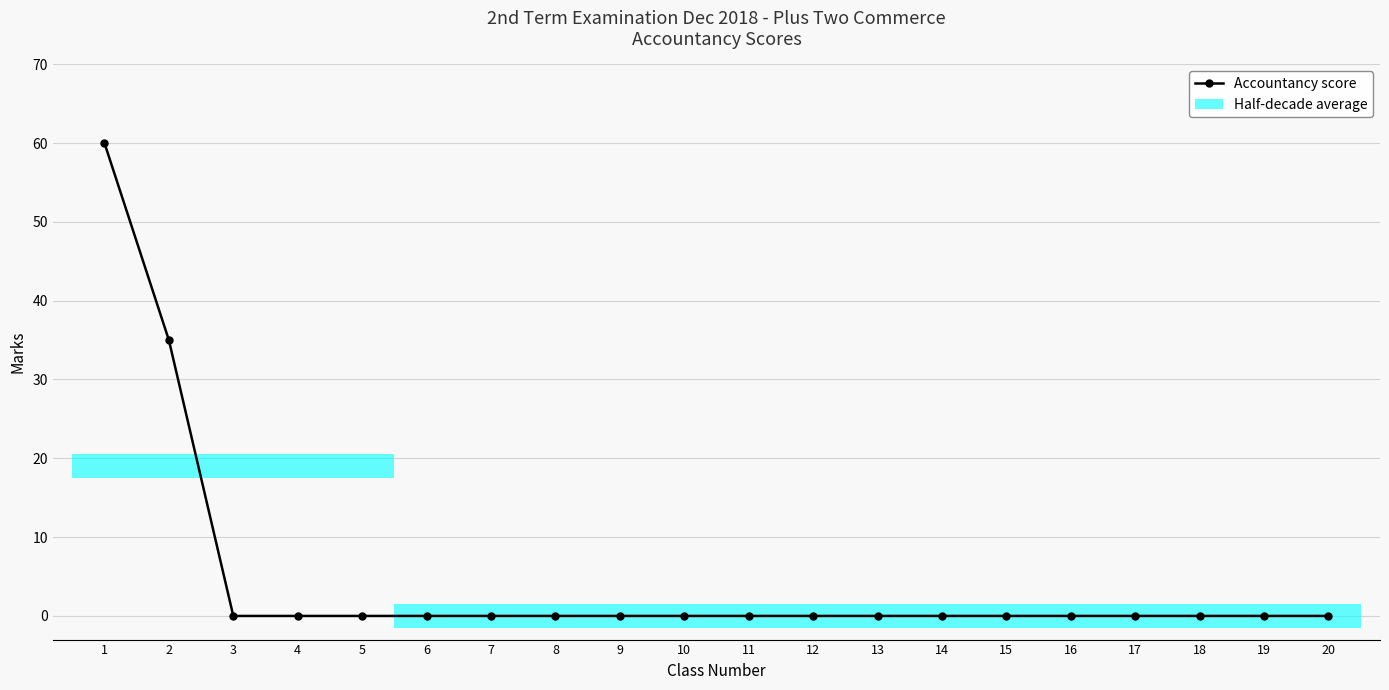

At which label is the value closest to 30?

2